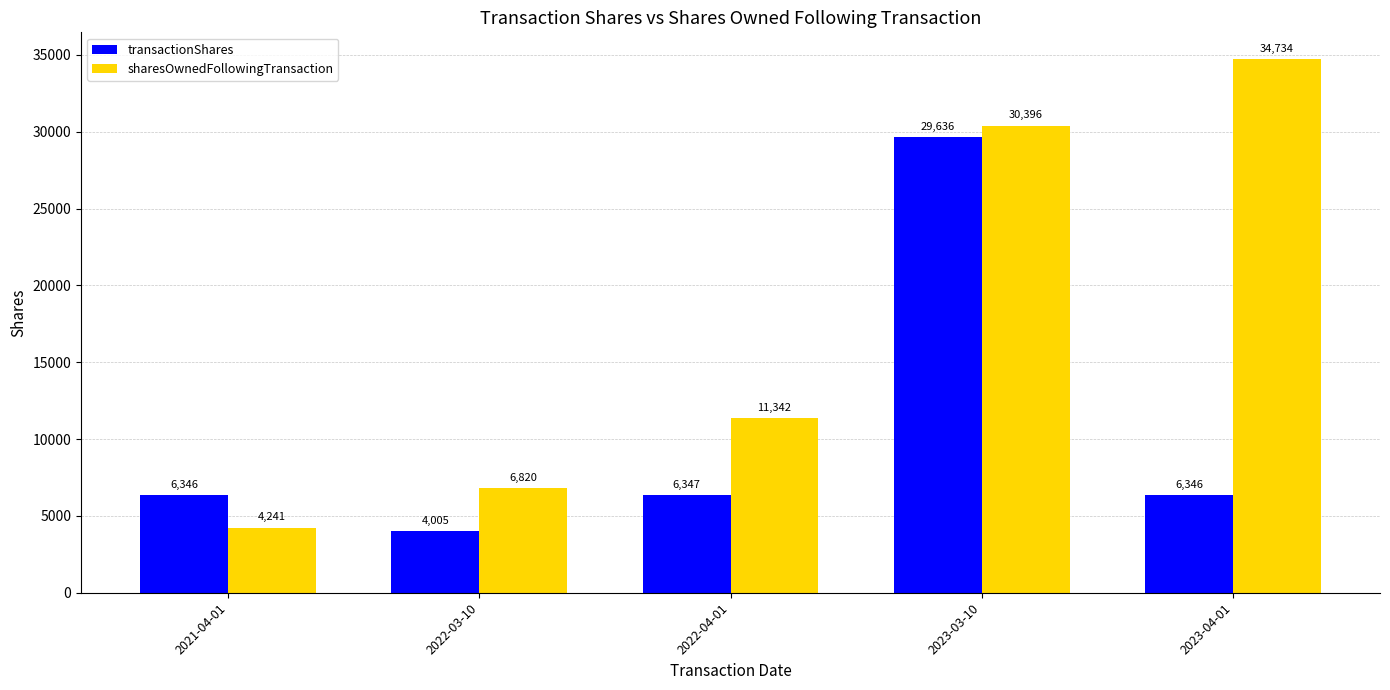

What is the sum of all sharesOwnedFollowingTransaction values?

87533